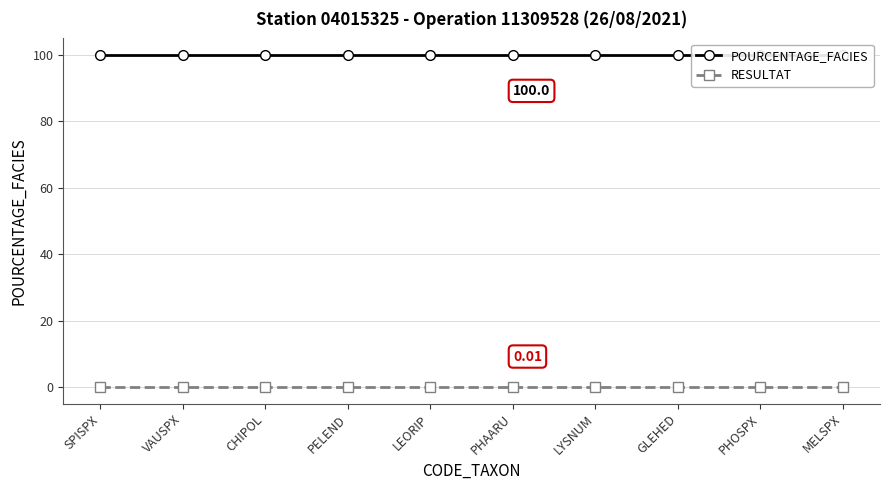

Which series has the largest total across all categories?

POURCENTAGE_FACIES